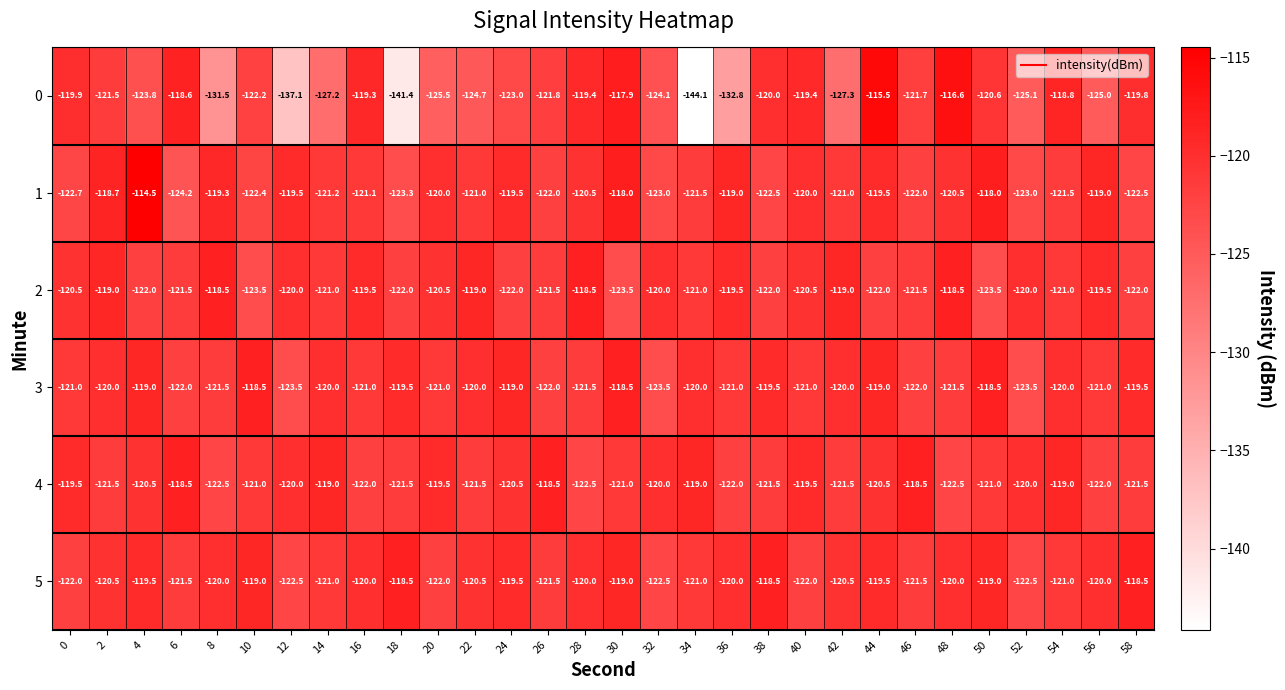

How many distinct data groups are displayed?

6